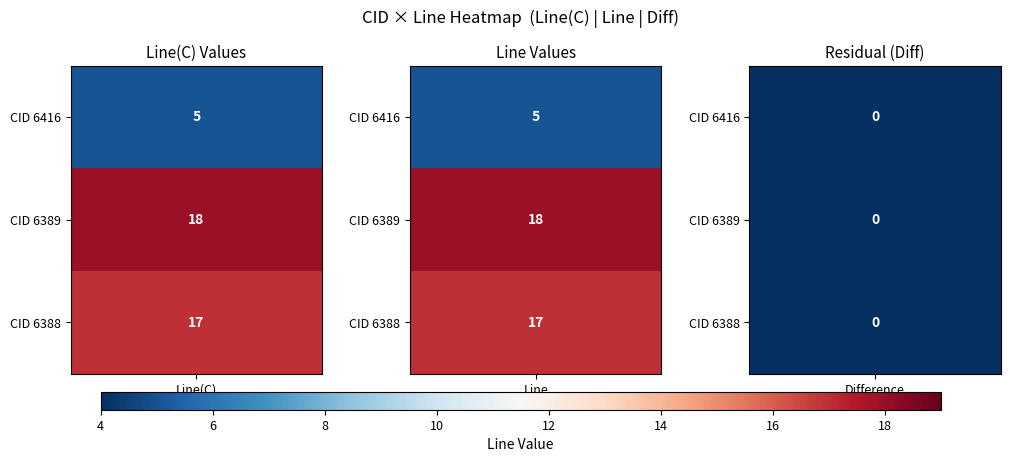

What is the sum of the 6416 values at 0 and 1?

10